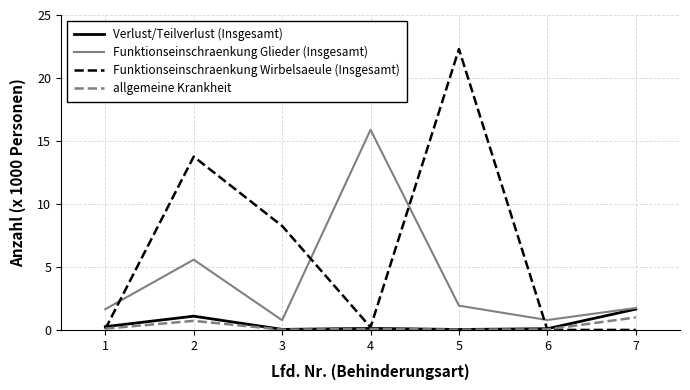

What is the difference between the maximum and minimum values in the Funktionseinschraenkung Wirbelsaeule (Insgesamt) series?

22.3